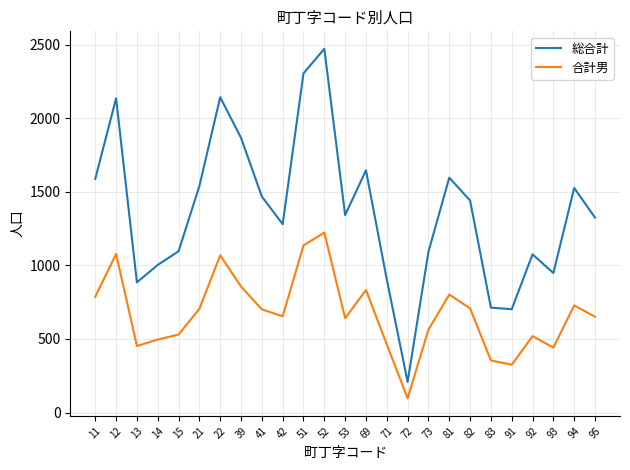

True or false: 総合計 has a value of 1646 at 69.

True